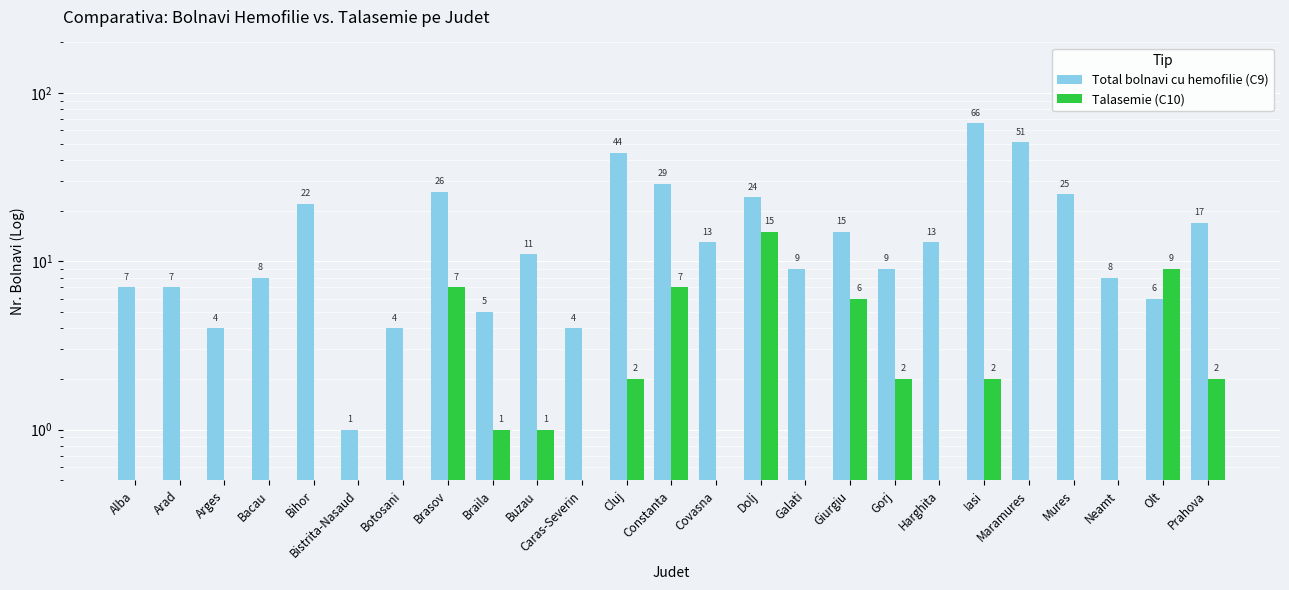

Between Cluj and Caras-Severin, which is larger?

Cluj